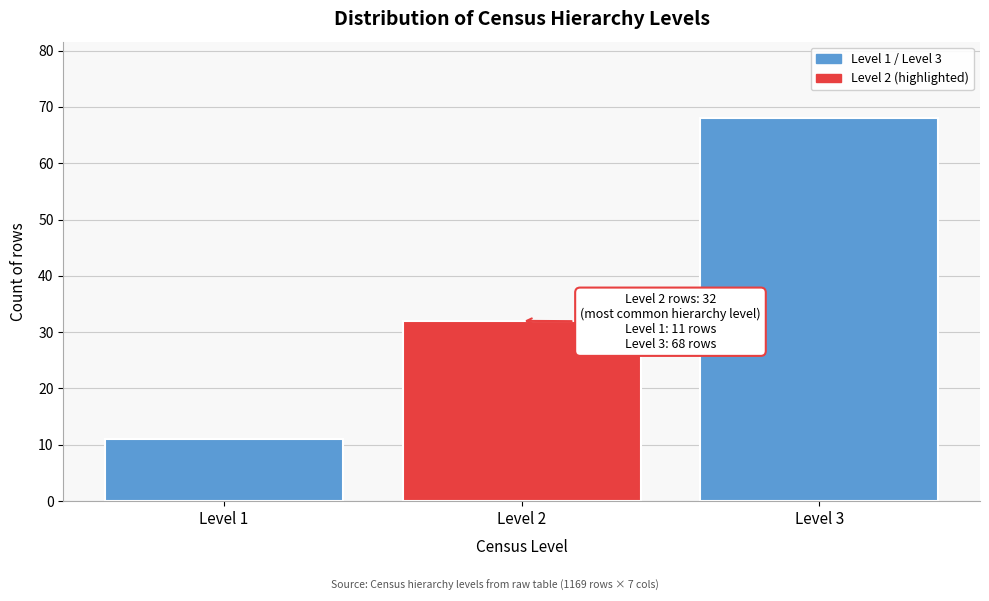

Reading left to right, what are all the values shown in this chart?

Level 1=11	Level 2=32	Level 3=68